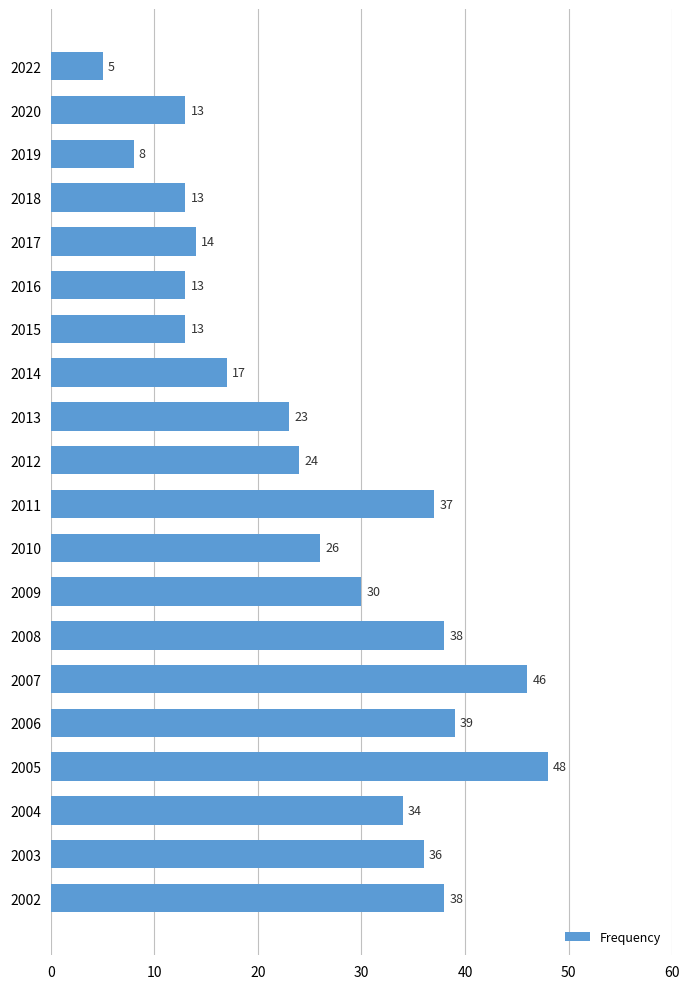

What is the ratio of the value at 2015 to the value at 2004?

0.4